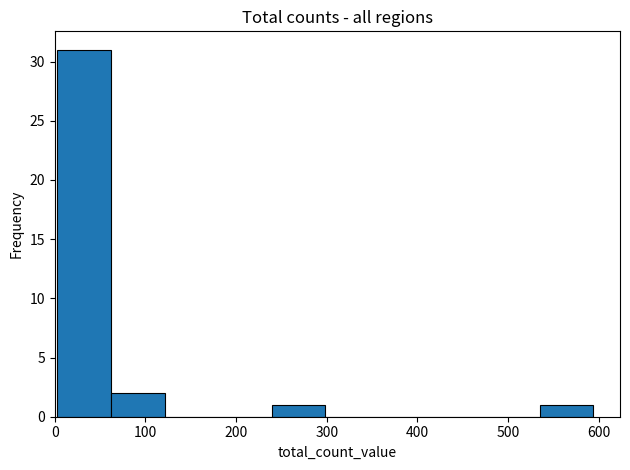

Reading left to right, transcribe this chart: for each bar, give the range it covers on the x-axis and its height. Neither the bar edges nor the heights are printed on the chart, so give them approximately, as read against the axes.

0 to 60: 31
60 to 120: 2
120 to 180: 0
180 to 240: 0
240 to 300: 1
300 to 360: 0
360 to 420: 0
420 to 480: 0
480 to 530: 0
530 to 590: 1